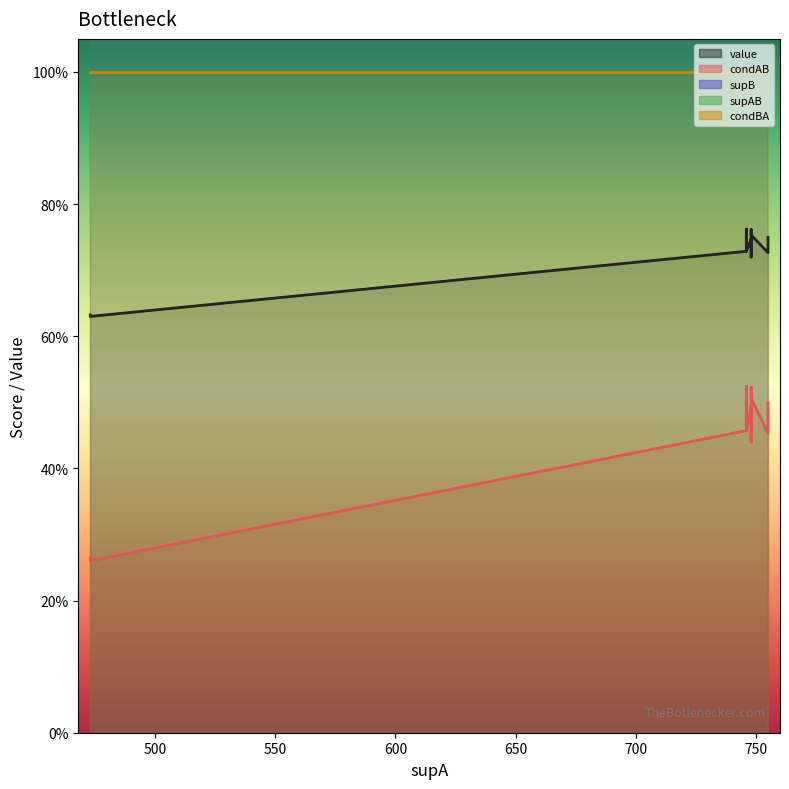

What is the maximum value for supAB (line)?

391.0